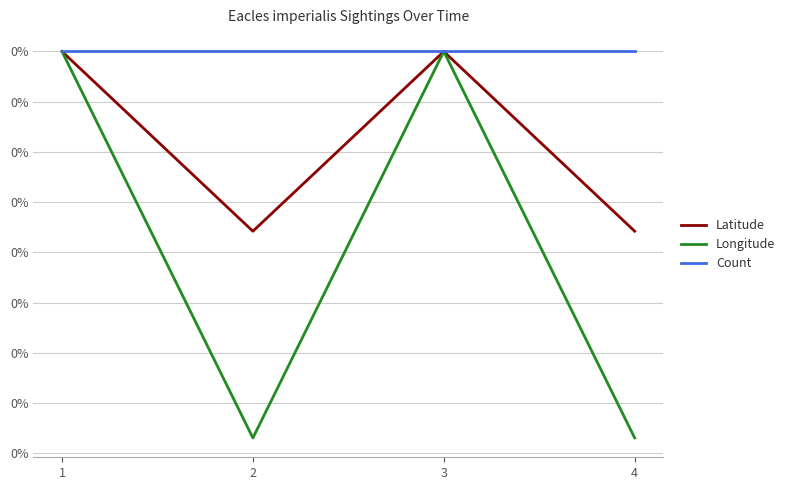

Where do Count and Longitude first cross each other?

2 and 3